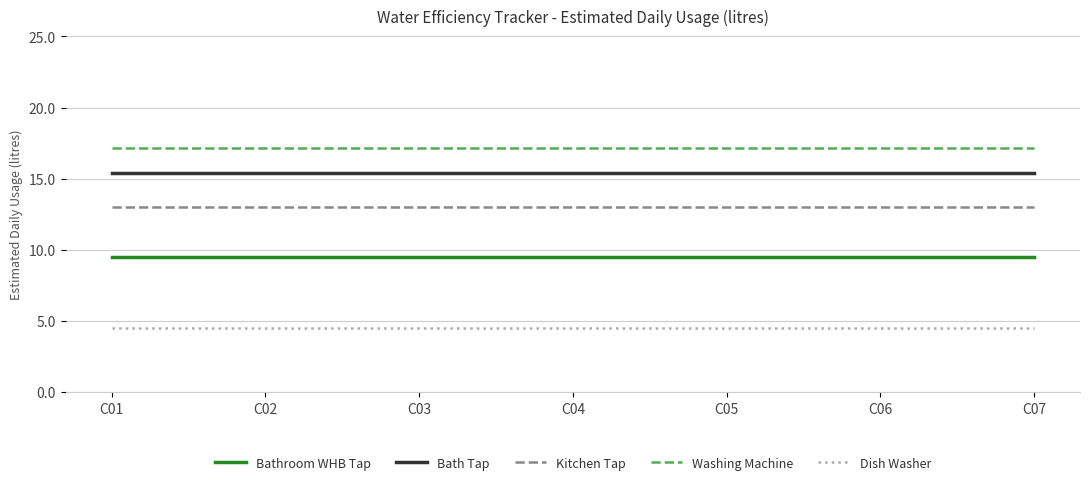

What is the difference between the highest and lowest values at C01?

12.7